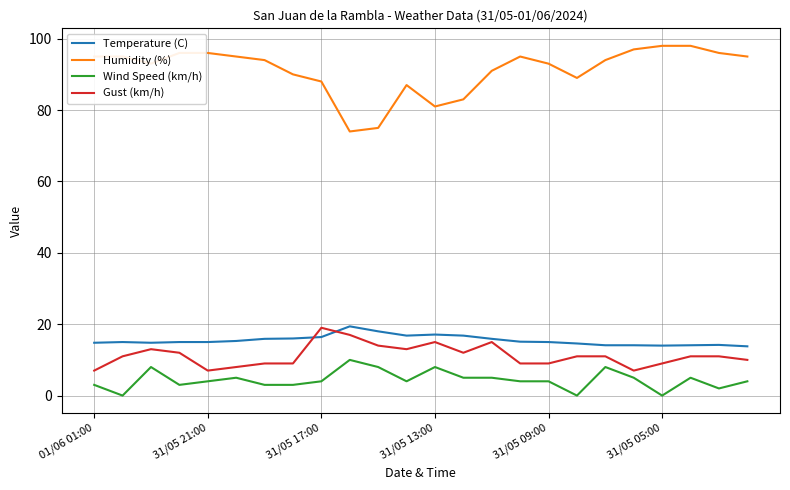

Which series has the largest range (max minus min)?

Humidity (%)